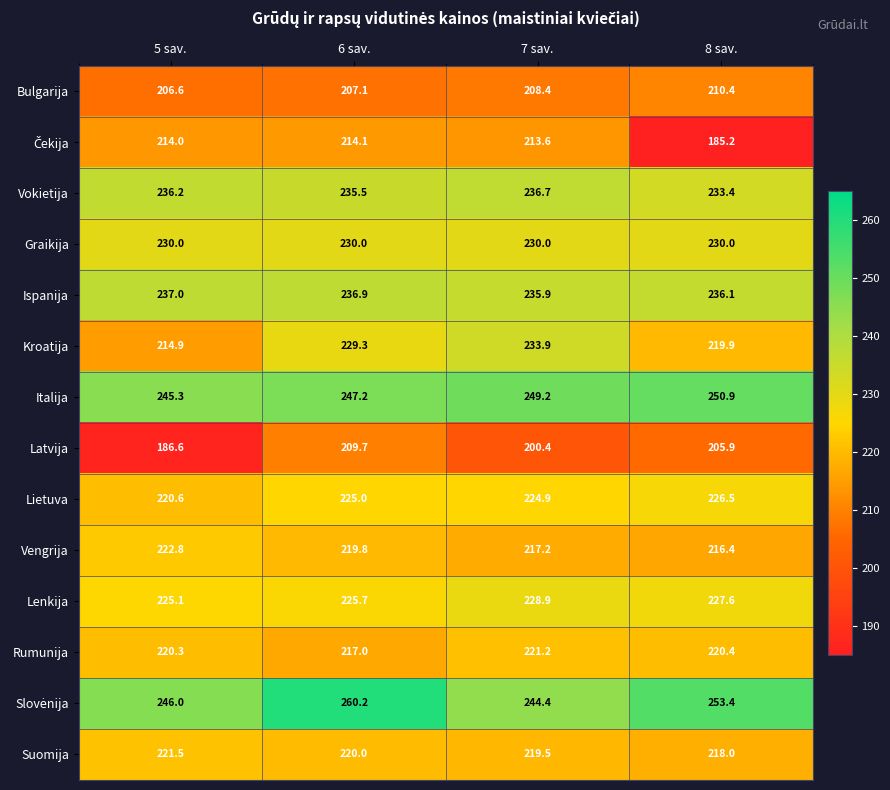

What is the lowest value of the Suomija series?

218.0